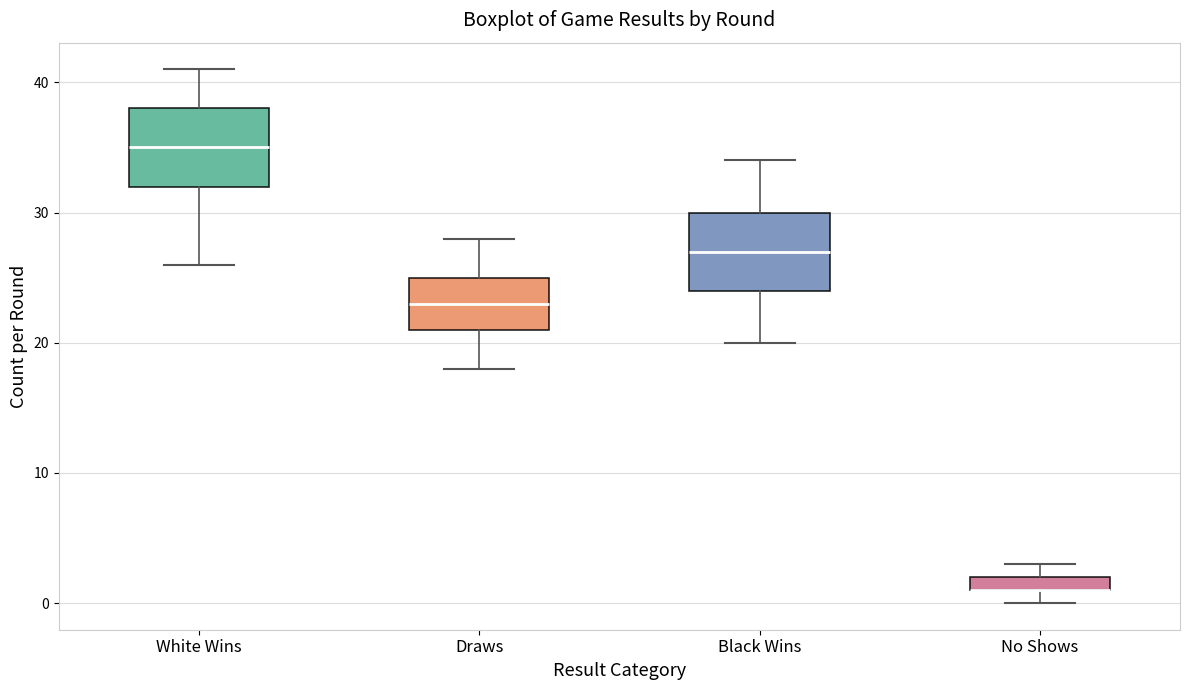

Where does the median line of the box for White Wins sit on the y-axis? The values are not printed on the chart, so give them approximately, as read against the axis.

35